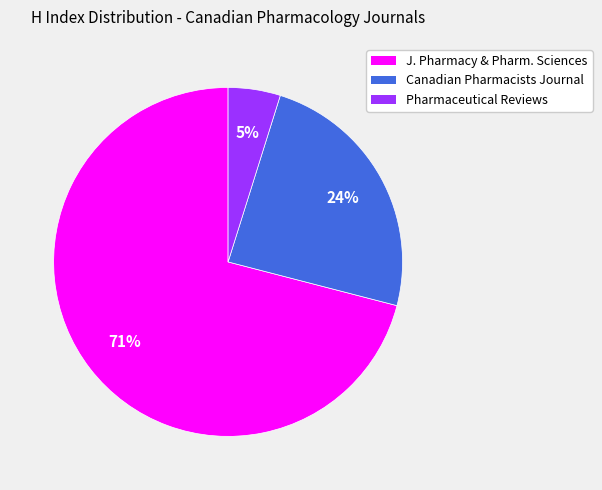

To the nearest percent, what portion does Pharmaceutical Reviews represent?

5%